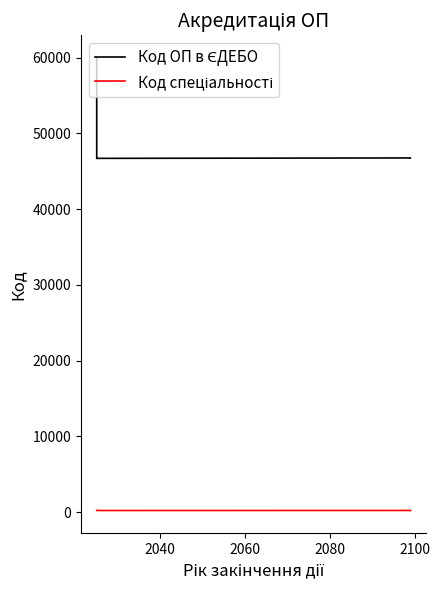

What is the total value across all series at 2060?

46915